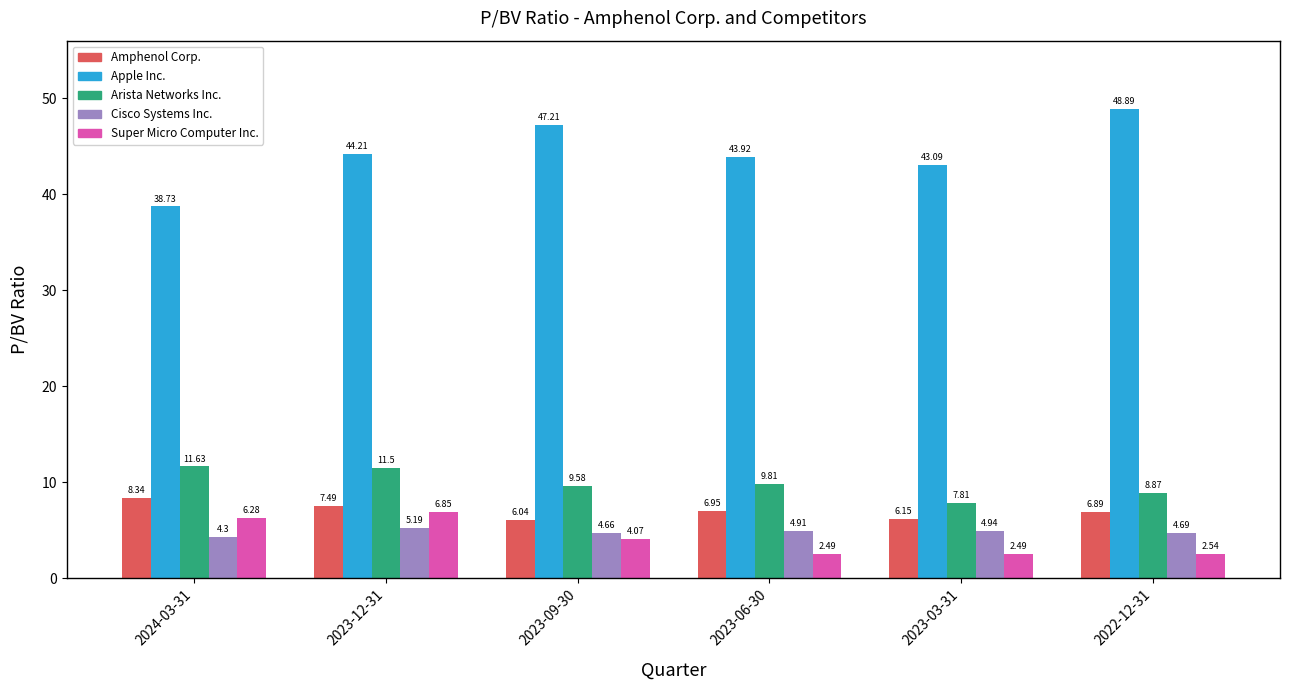

Between 2024-03-31 and 2022-12-31, which series saw the biggest shift?

Apple Inc.